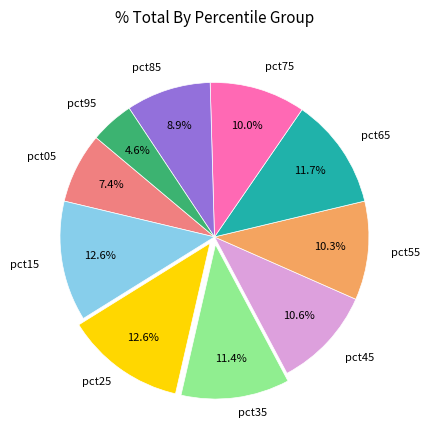

To the nearest percent, what is the average slice percentage?

10%